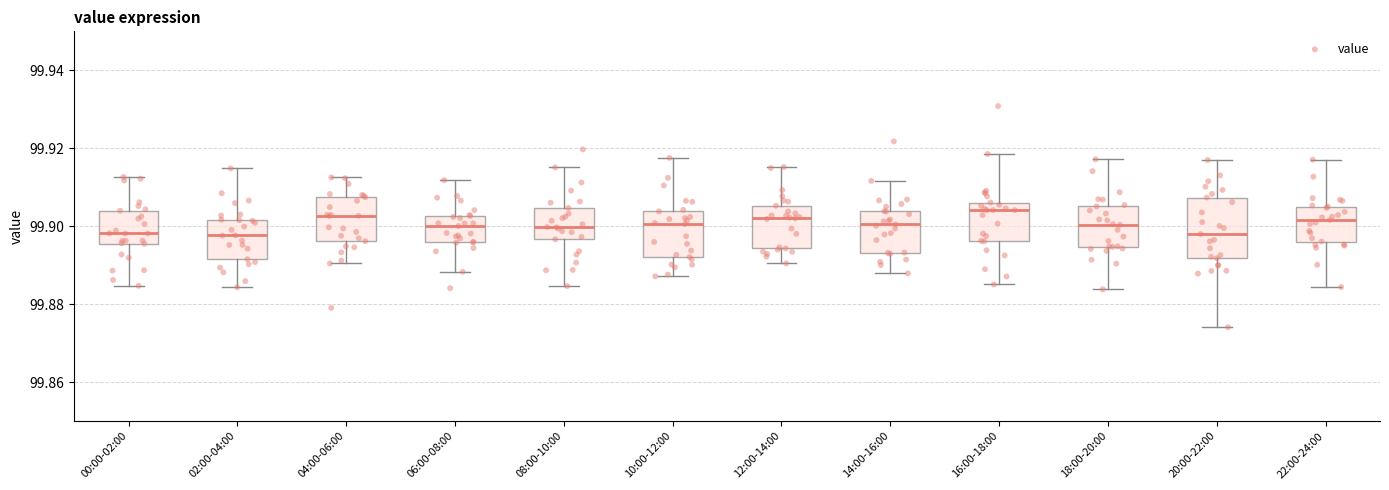

Reading left to right, transcribe this box plot: for each box, give where its median line is, the range the box spans, and where its two whiskers end, as read against the y-axis. The values are not printed on the chart, so give them approximately, as read against the axis.

00:00-02:00: median 99.898, box 99.896 to 99.904, whiskers 99.884 to 99.912
02:00-04:00: median 99.898, box 99.892 to 99.902, whiskers 99.884 to 99.914
04:00-06:00: median 99.902, box 99.896 to 99.908, whiskers 99.890 to 99.912
06:00-08:00: median 99.900, box 99.896 to 99.902, whiskers 99.888 to 99.912
08:00-10:00: median 99.900, box 99.896 to 99.904, whiskers 99.884 to 99.916
10:00-12:00: median 99.900, box 99.892 to 99.904, whiskers 99.888 to 99.918
12:00-14:00: median 99.902, box 99.894 to 99.906, whiskers 99.890 to 99.916
14:00-16:00: median 99.900, box 99.894 to 99.904, whiskers 99.888 to 99.912
16:00-18:00: median 99.904, box 99.896 to 99.906, whiskers 99.886 to 99.918
18:00-20:00: median 99.900, box 99.894 to 99.906, whiskers 99.884 to 99.918
20:00-22:00: median 99.898, box 99.892 to 99.908, whiskers 99.874 to 99.916
22:00-24:00: median 99.902, box 99.896 to 99.906, whiskers 99.884 to 99.918